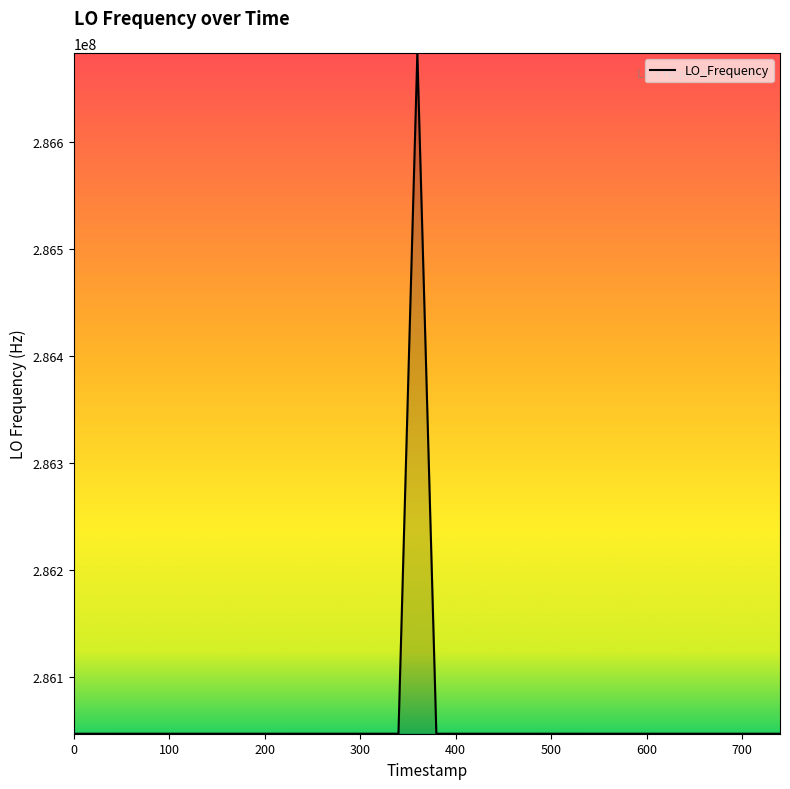

What is the difference between the maximum and minimum values?

635707.1